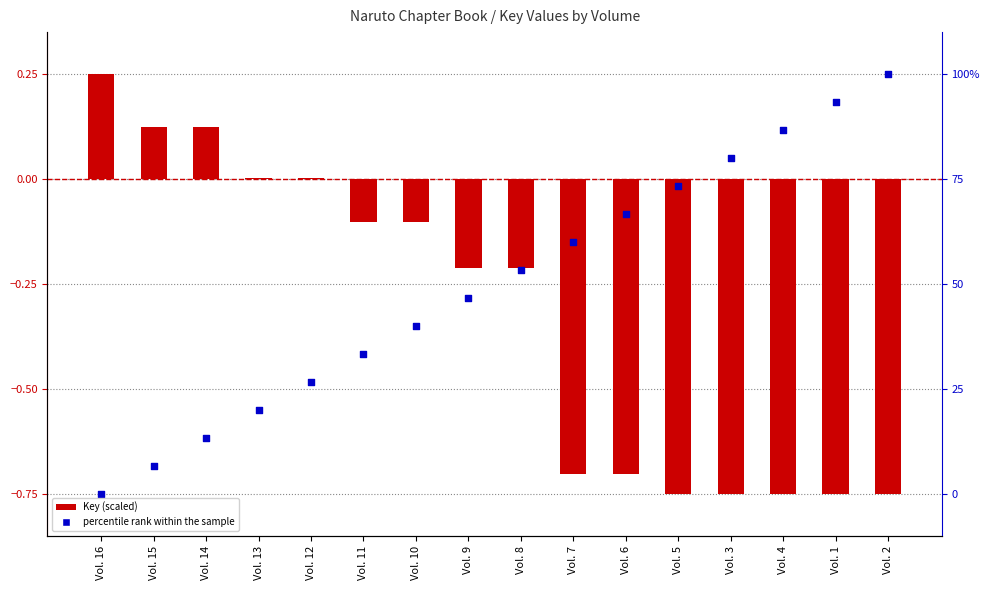

Which series reaches the minimum Y coordinate?

Key (scaled)